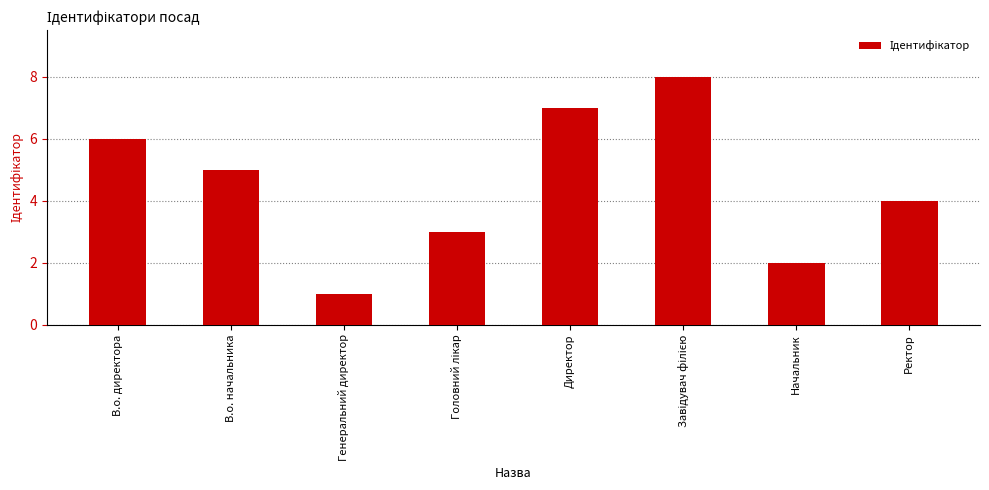

What is the greatest value displayed?

8